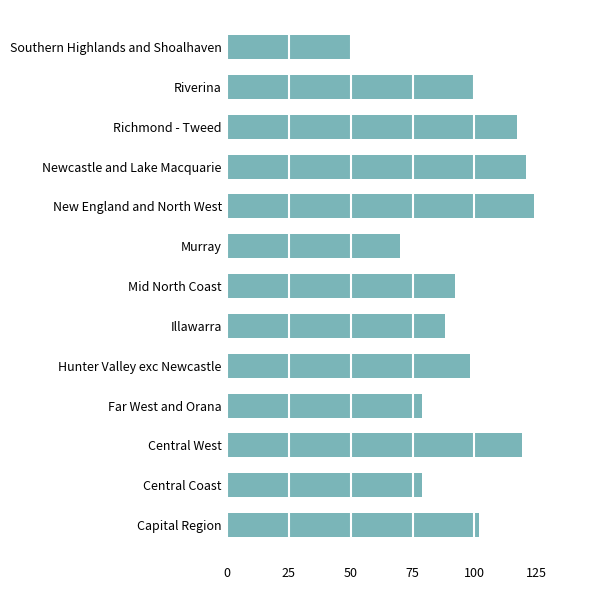

Reading bottom to top, transcribe all the data shown in this chart.

Capital Region=102	Central Coast=79	Central West=119	Far West and Orana=79	Hunter Valley exc Newcastle=98	Illawarra=88	Mid North Coast=92	Murray=70	New England and North West=124	Newcastle and Lake Macquarie=121	Richmond - Tweed=117	Riverina=100	Southern Highlands and Shoalhaven=50